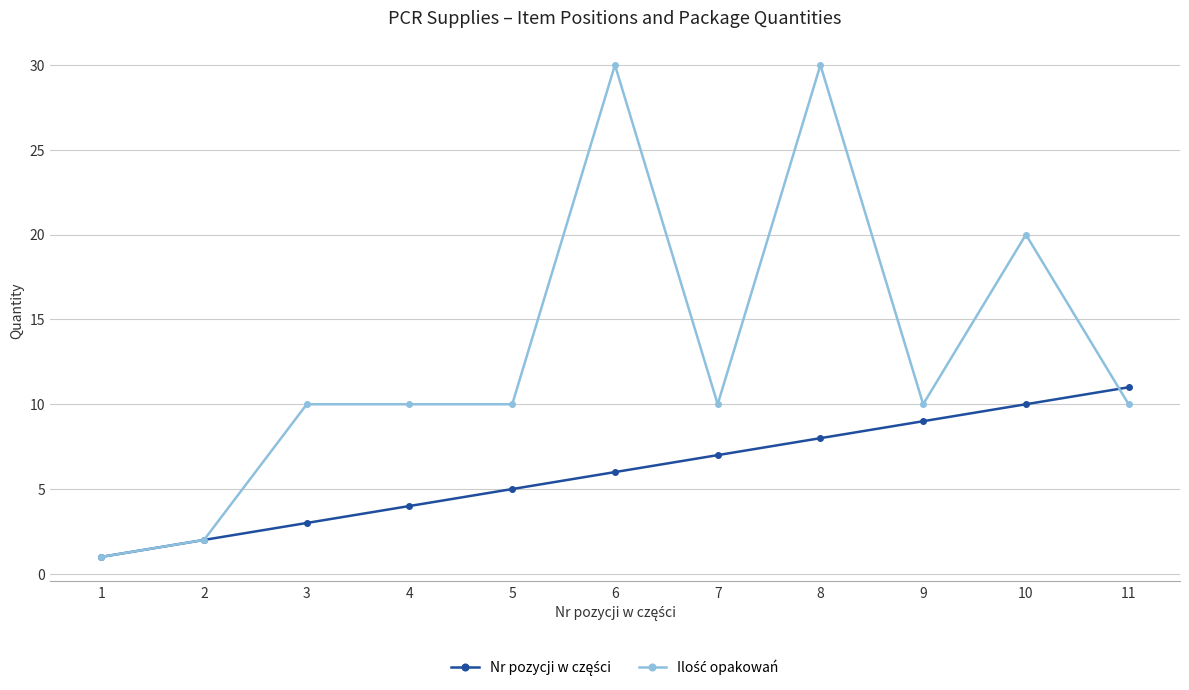

At which category is the sum across all series the highest?

8